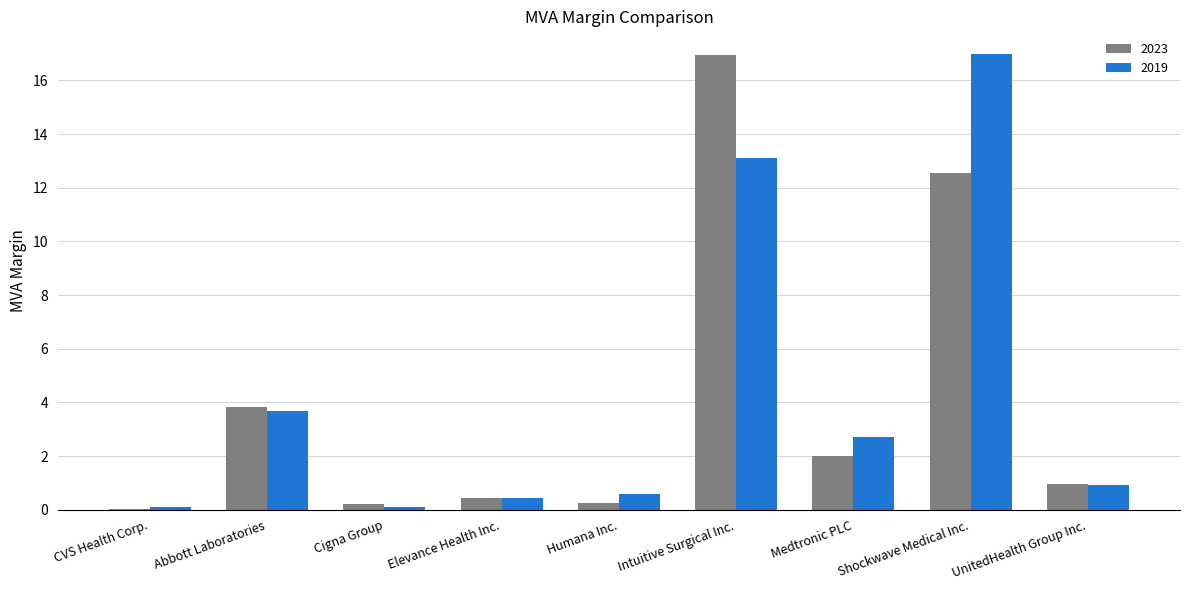

What is the maximum value shown in the chart?

17.0